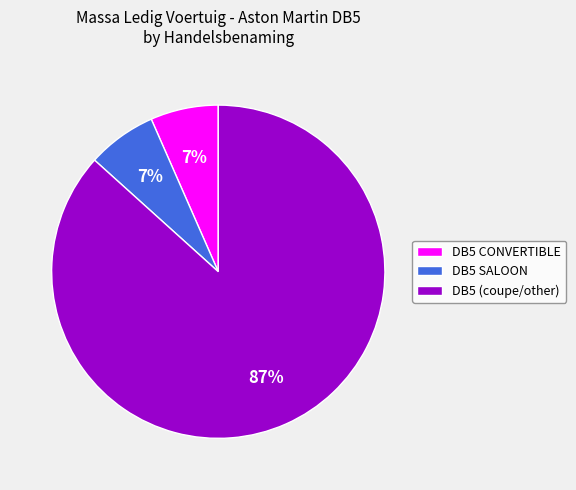

What is the ratio of the value at DB5 CONVERTIBLE to the value at DB5 SALOON?

1.0